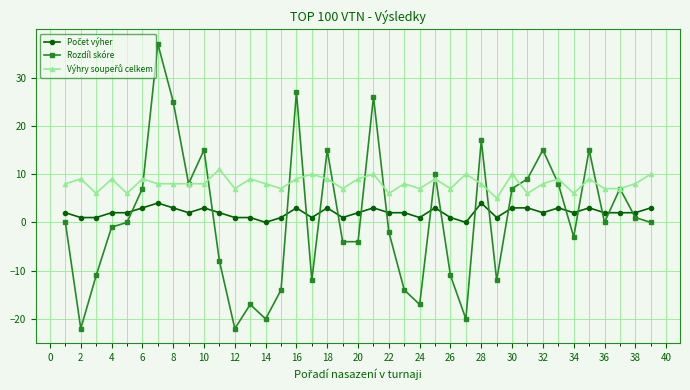

What is the greatest value displayed?

37